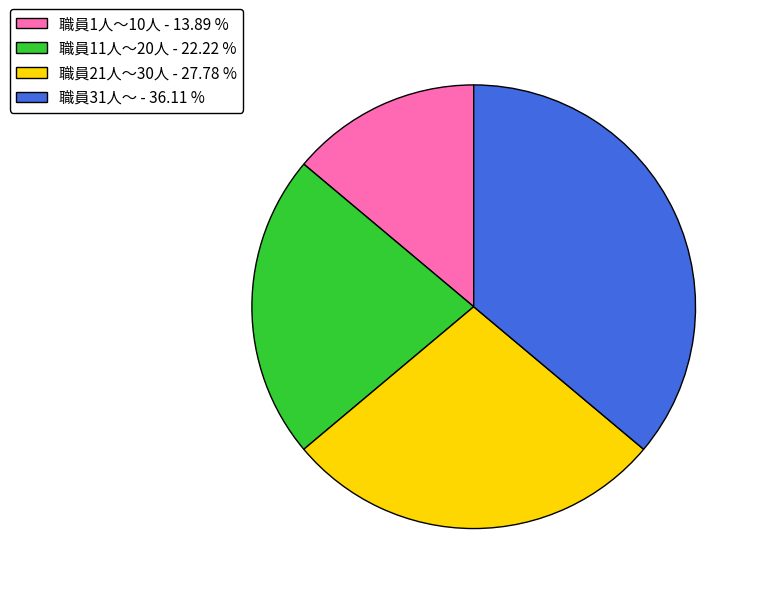

Between 職員1人～10人 and 職員21人～30人, which is larger?

職員21人～30人